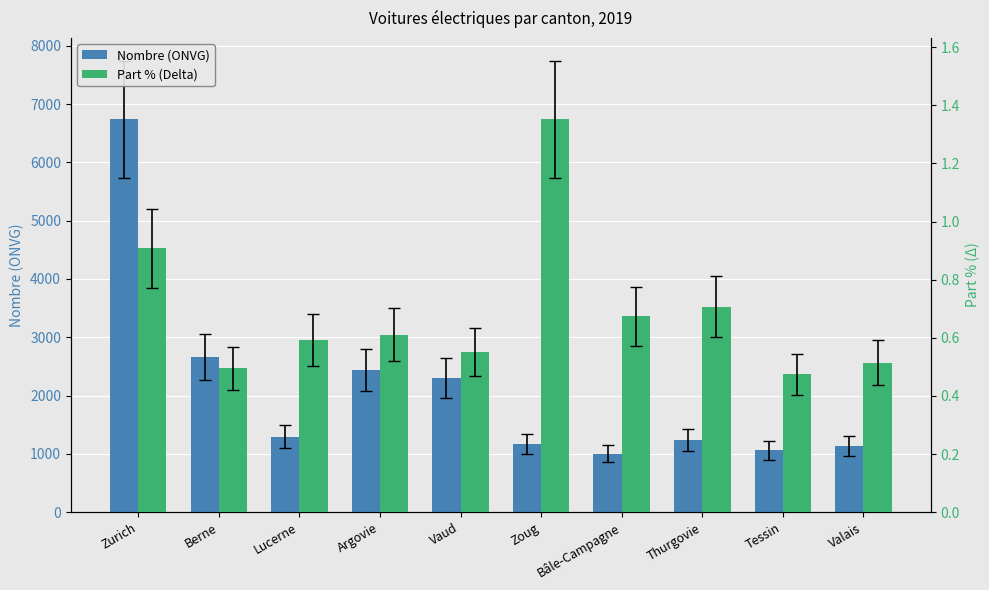

Between Argovie and Berne, which is larger?

Berne